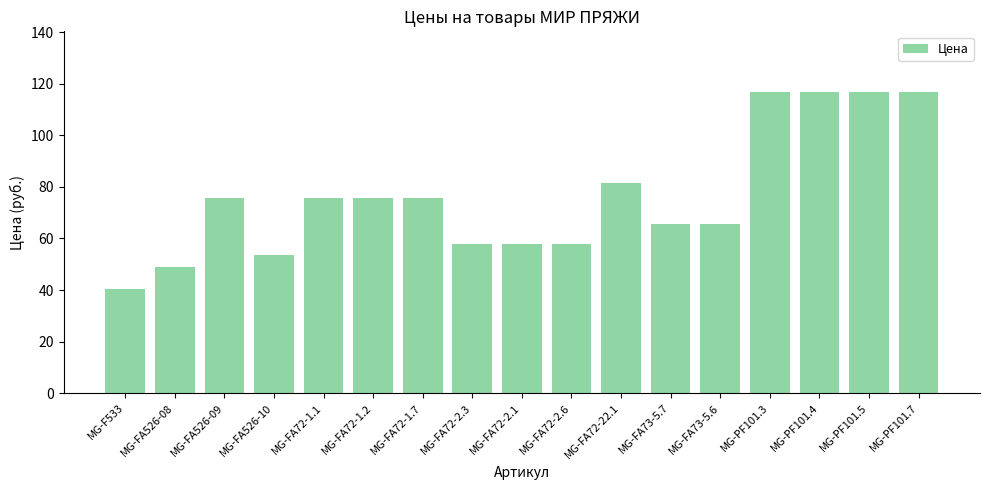

What is the difference between the second highest and second lowest values?

68.2